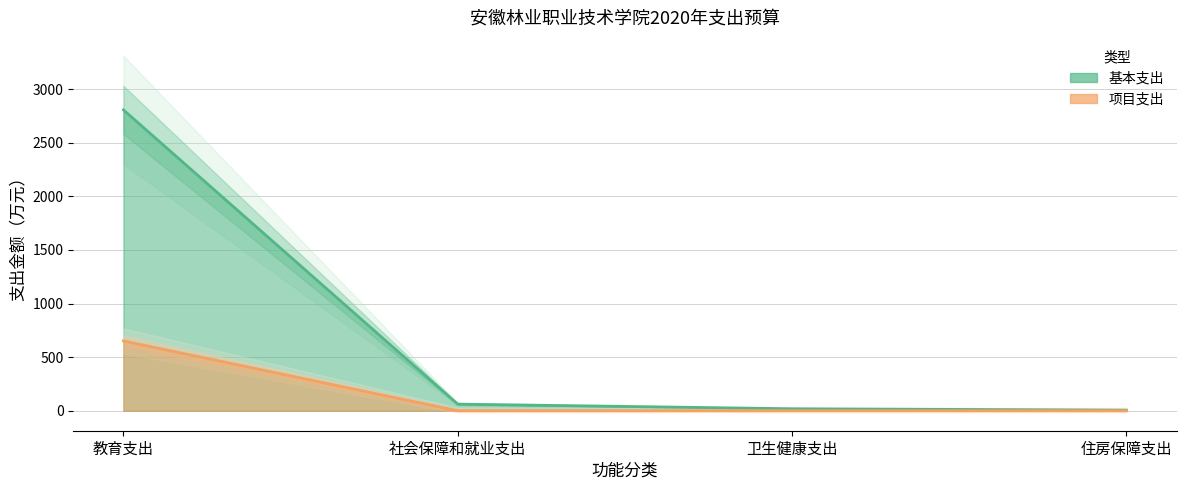

Reading left to right, what are all the values shown in this chart?

基本支出: 2805.9	61.6	18.4	5.7
项目支出: 650.8	0.0	0.0	0.0